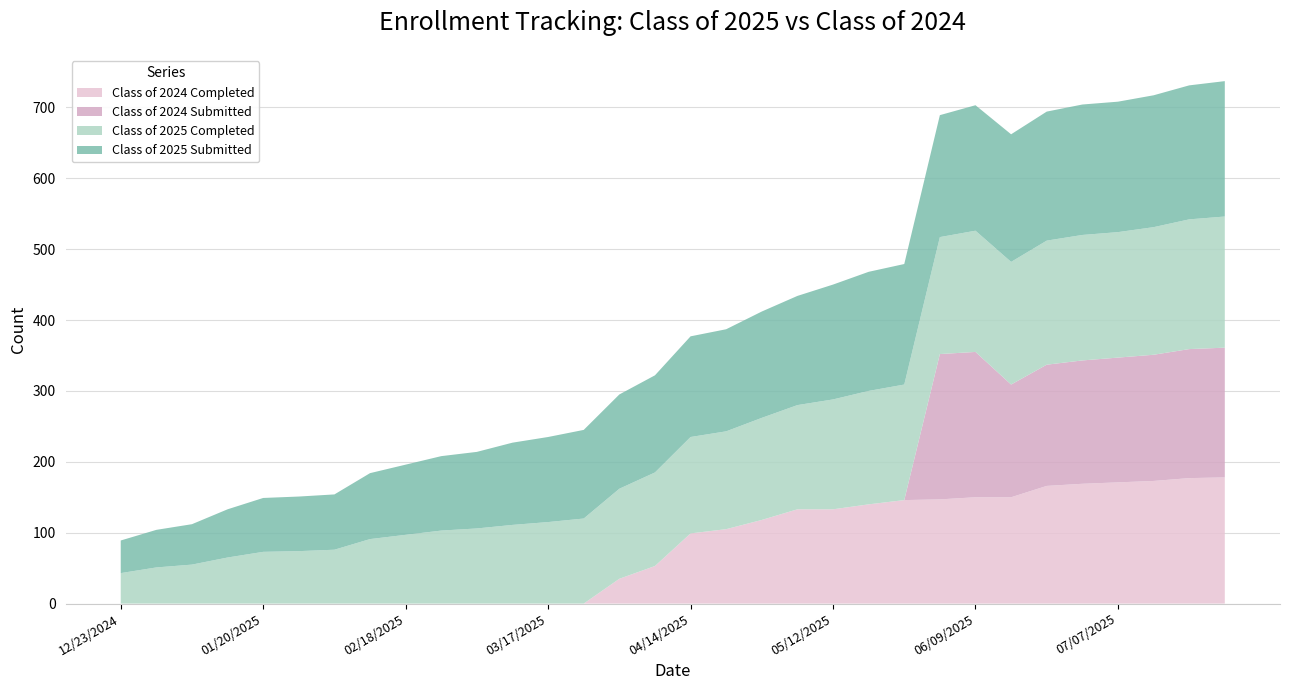

Reading right to left, list all the values displayed in this chart.

Class of 2024 Completed: 07/28/2025=178	07/21/2025=177	07/14/2025=173	07/07/2025=171	06/30/2025=169	06/21/2025=166	06/16/2025=150	06/09/2025=150	06/02/2025=147	05/26/2025=146	05/19/2025=140	05/12/2025=133	05/06/2025=133	04/28/2025=118	04/21/2025=105	04/14/2025=99	04/07/2025=53	03/31/2025=35	03/24/2025=0	03/17/2025=0	03/10/2025=0	03/03/2025=0	02/24/2025=0	02/18/2025=0	02/10/2025=0	02/03/2025=0	01/27/2025=0	01/20/2025=0	01/14/2025=0	01/06/2025=0	12/30/2024=0	12/23/2024=0
Class of 2024 Submitted: 07/28/2025=183	07/21/2025=182	07/14/2025=178	07/07/2025=176	06/30/2025=174	06/21/2025=171	06/16/2025=159	06/09/2025=205	06/02/2025=205	05/26/2025=0	05/19/2025=0	05/12/2025=0	05/06/2025=0	04/28/2025=0	04/21/2025=0	04/14/2025=0	04/07/2025=0	03/31/2025=0	03/24/2025=0	03/17/2025=0	03/10/2025=0	03/03/2025=0	02/24/2025=0	02/18/2025=0	02/10/2025=0	02/03/2025=0	01/27/2025=0	01/20/2025=0	01/14/2025=0	01/06/2025=0	12/30/2024=0	12/23/2024=0
Class of 2025 Completed: 07/28/2025=185	07/21/2025=183	07/14/2025=180	07/07/2025=177	06/30/2025=177	06/21/2025=175	06/16/2025=173	06/09/2025=171	06/02/2025=165	05/26/2025=163	05/19/2025=160	05/12/2025=155	05/06/2025=147	04/28/2025=144	04/21/2025=138	04/14/2025=136	04/07/2025=132	03/31/2025=127	03/24/2025=120	03/17/2025=115	03/10/2025=111	03/03/2025=106	02/24/2025=103	02/18/2025=97	02/10/2025=91	02/03/2025=76	01/27/2025=74	01/20/2025=73	01/14/2025=65	01/06/2025=55	12/30/2024=51	12/23/2024=43
Class of 2025 Submitted: 07/28/2025=191	07/21/2025=189	07/14/2025=186	07/07/2025=184	06/30/2025=184	06/21/2025=182	06/16/2025=180	06/09/2025=177	06/02/2025=172	05/26/2025=170	05/19/2025=168	05/12/2025=162	05/06/2025=154	04/28/2025=150	04/21/2025=144	04/14/2025=142	04/07/2025=137	03/31/2025=133	03/24/2025=125	03/17/2025=120	03/10/2025=116	03/03/2025=108	02/24/2025=105	02/18/2025=99	02/10/2025=93	02/03/2025=78	01/27/2025=77	01/20/2025=76	01/14/2025=68	01/06/2025=57	12/30/2024=53	12/23/2024=46